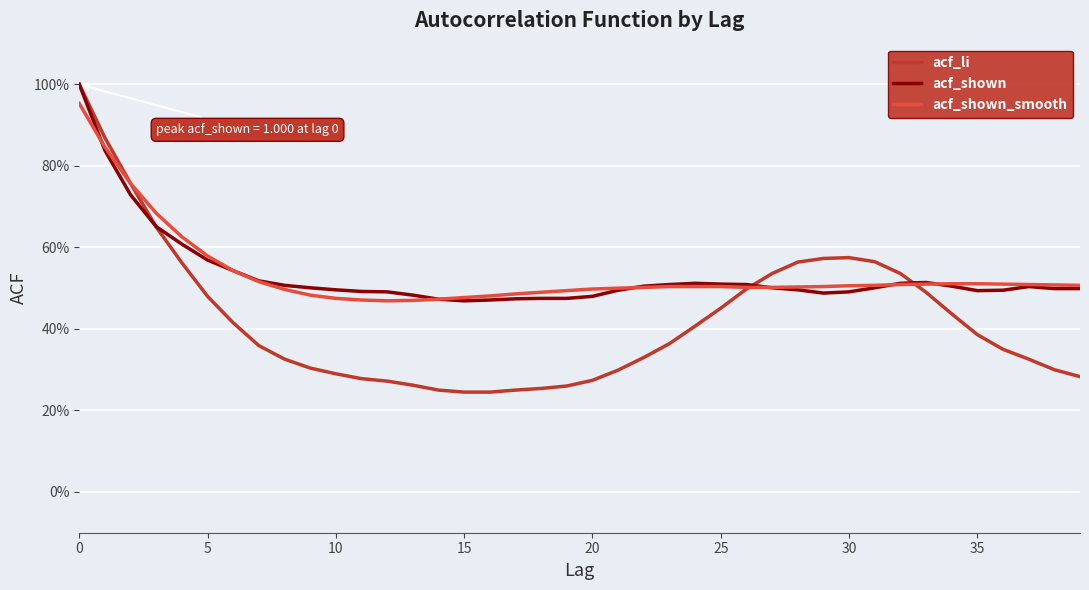

Count the acf_shown values in the range 0 to 1.

40